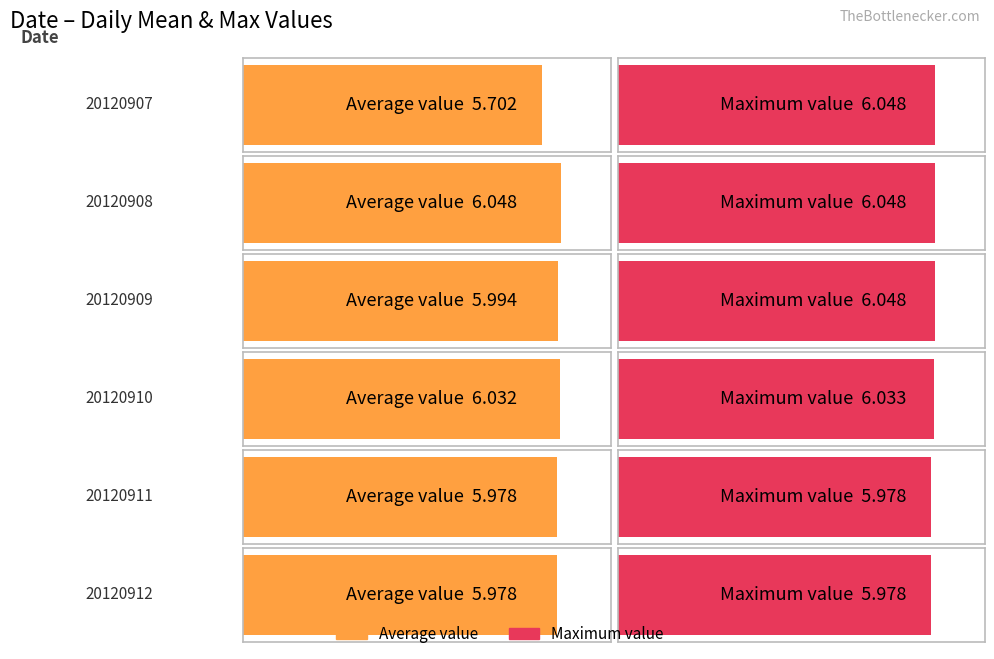

Is it true that the value at 20120910 is 6.0?

True